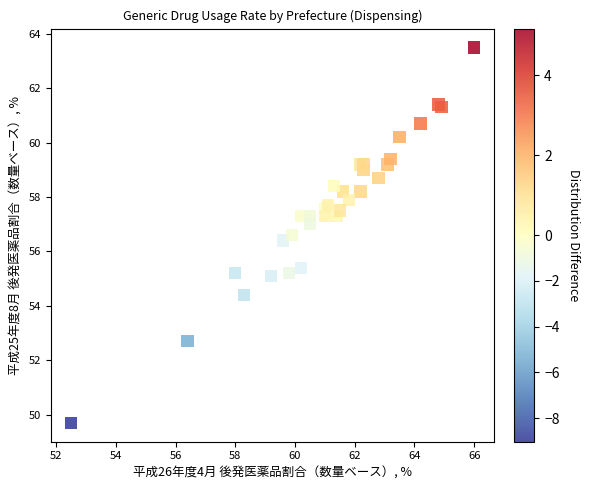

What Y value in the scatter plot is closest to 56?

56.4